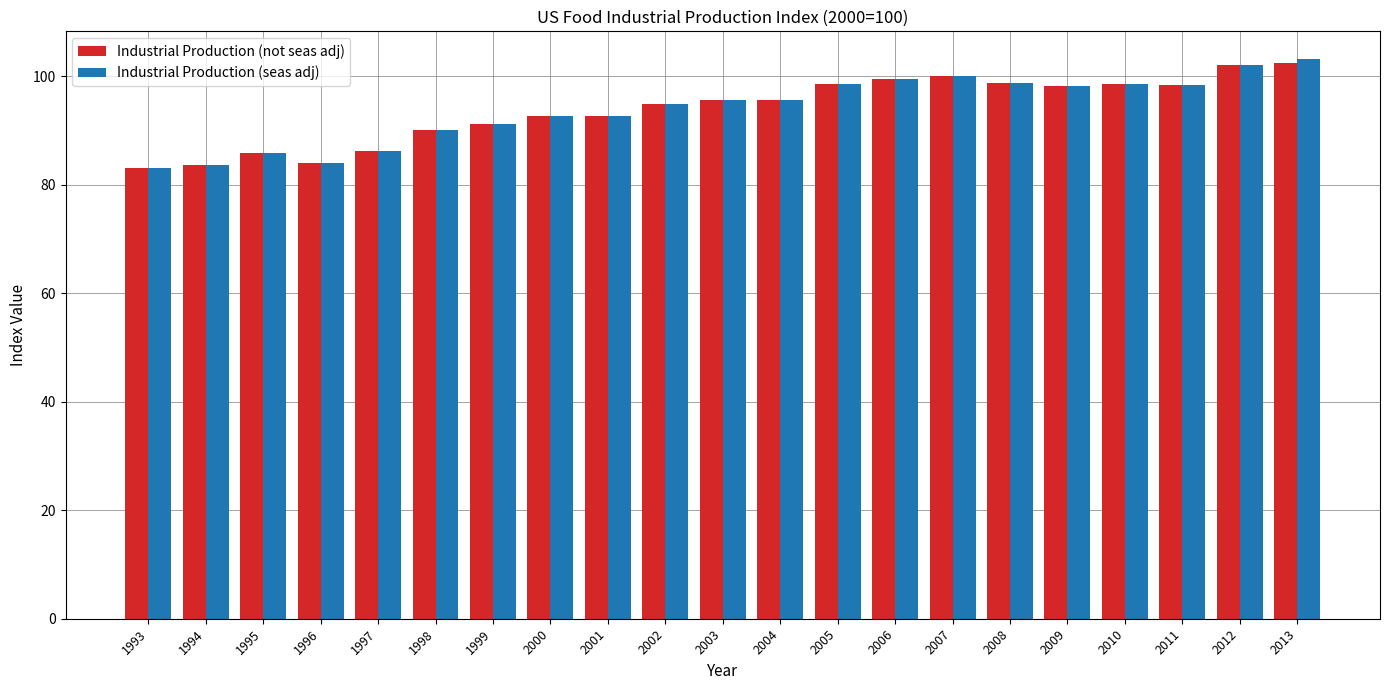

What is the maximum value for Industrial Production (seas adj)?

103.1